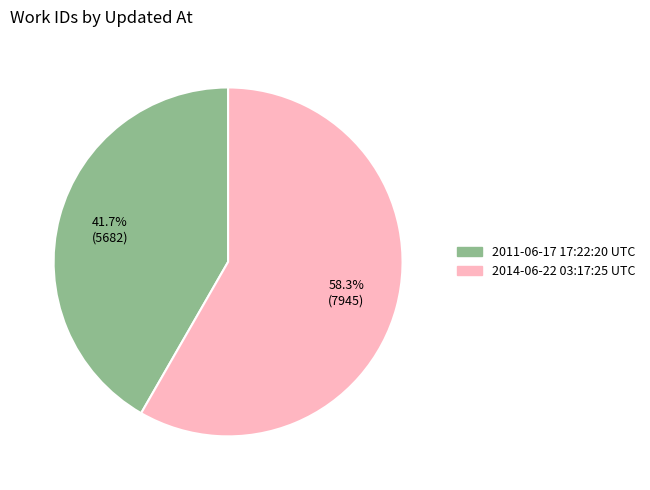

What percentage is NOT represented by 2014-06-22 03:17:25 UTC?

41.7%